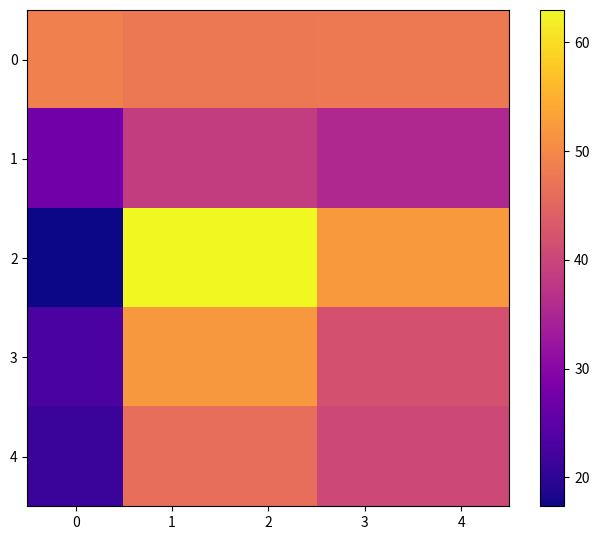

Reading left to right, transcribe all the data shown in this chart.

0: 0=48.8	1=47.6	2=47.6	3=47.8	4=47.8
1: 0=27.4	1=38.7	2=38.7	3=35.4	4=35.4
2: 0=17.3	1=63.0	2=63.0	3=52.3	4=52.3
3: 0=23.0	1=52.0	2=52.0	3=41.8	4=41.8
4: 0=21.1	1=46.4	2=46.4	3=40.5	4=40.5